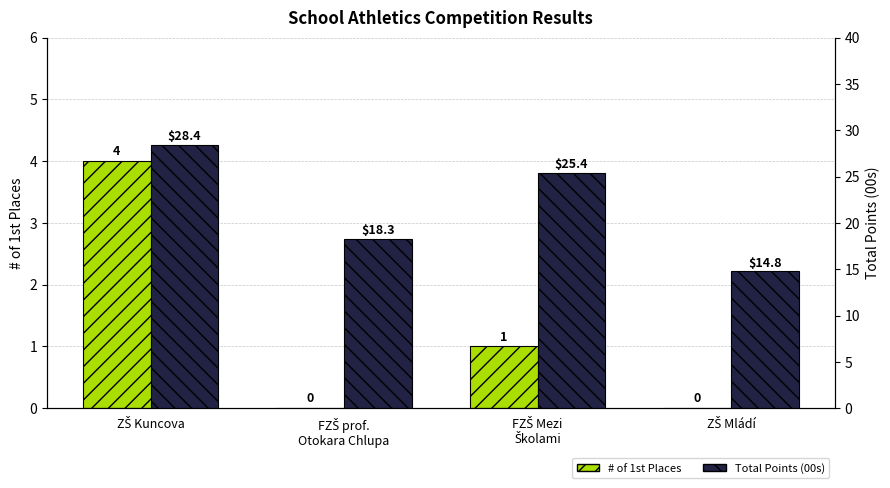

What are all the series names shown in the legend?

# of 1st Places, Total Points (00s)